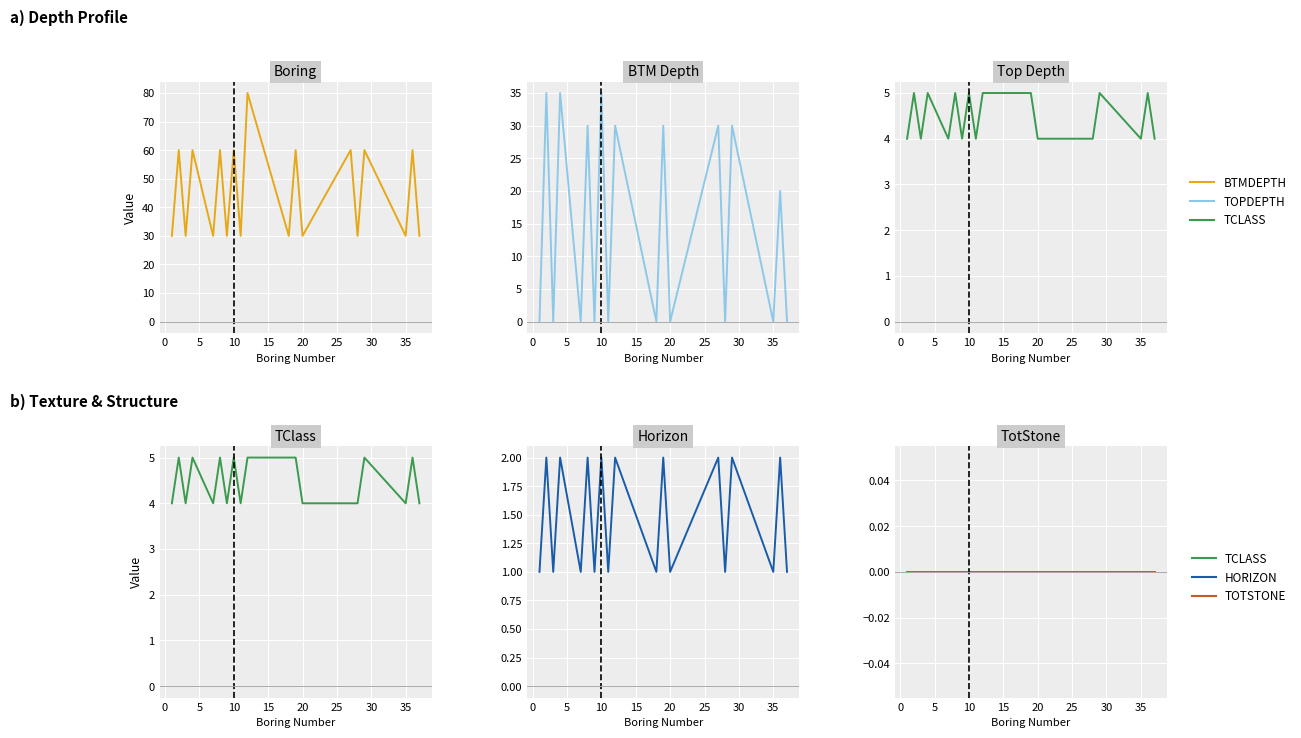

True or false: TOPDEPTH has a value of -19 at 20.

False